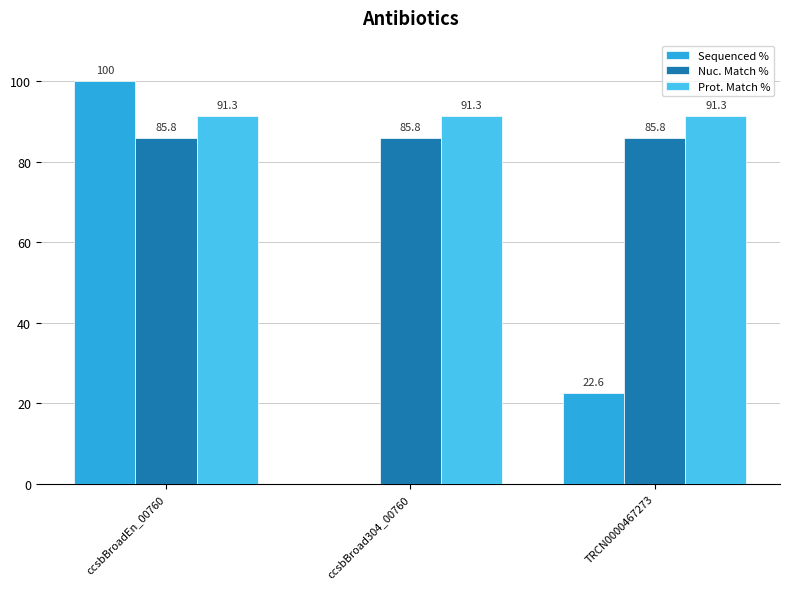

Between ccsbBroad304_00760 and TRCN0000467273, which series saw the biggest shift?

Sequenced %